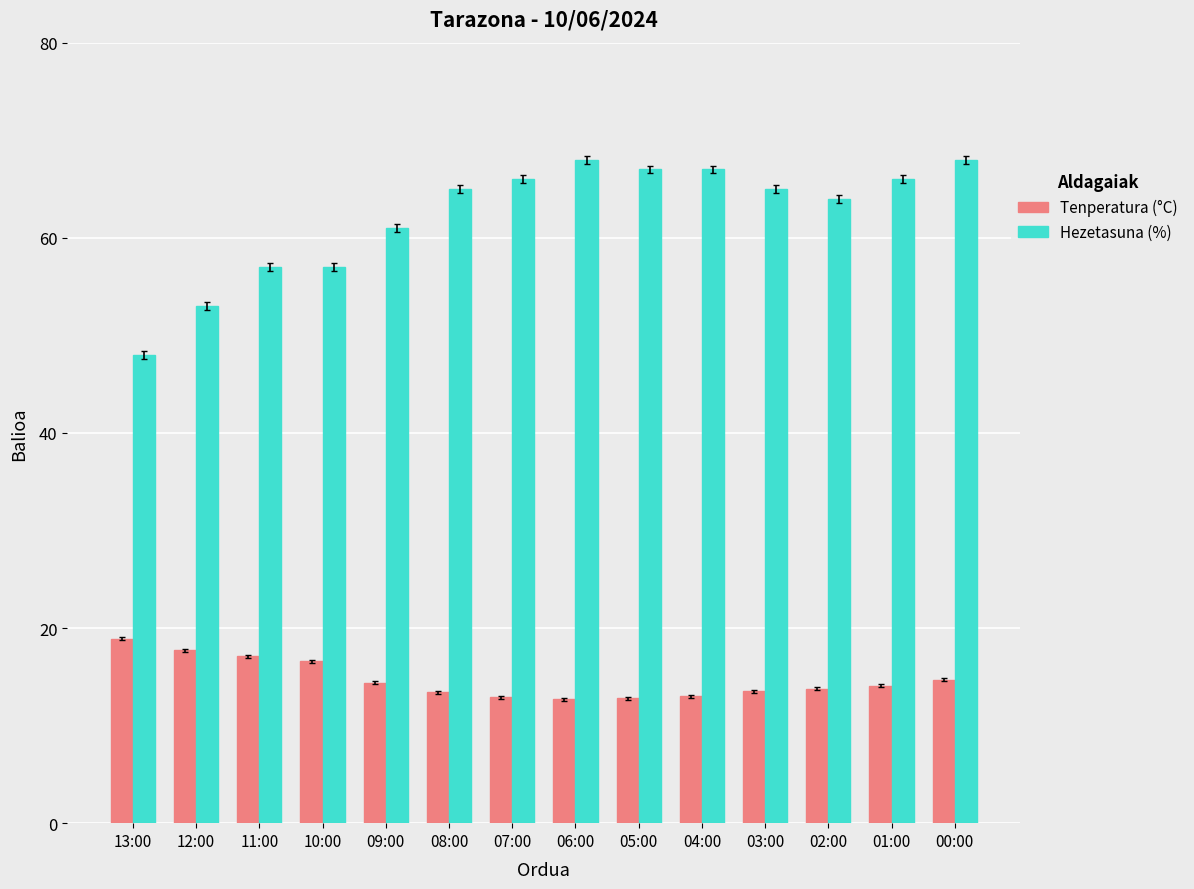

Rank the series at 05:00 from lowest to highest value.

Tenperatura (°C), Hezetasuna (%)